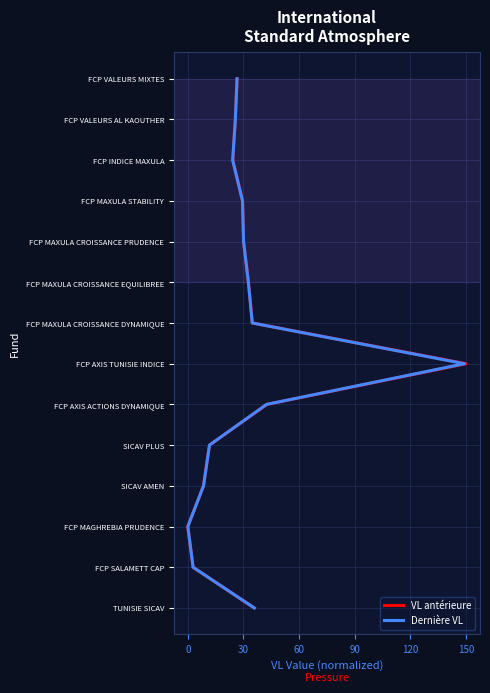

The value of Dernière VL at 30 is 1. True or false?

False